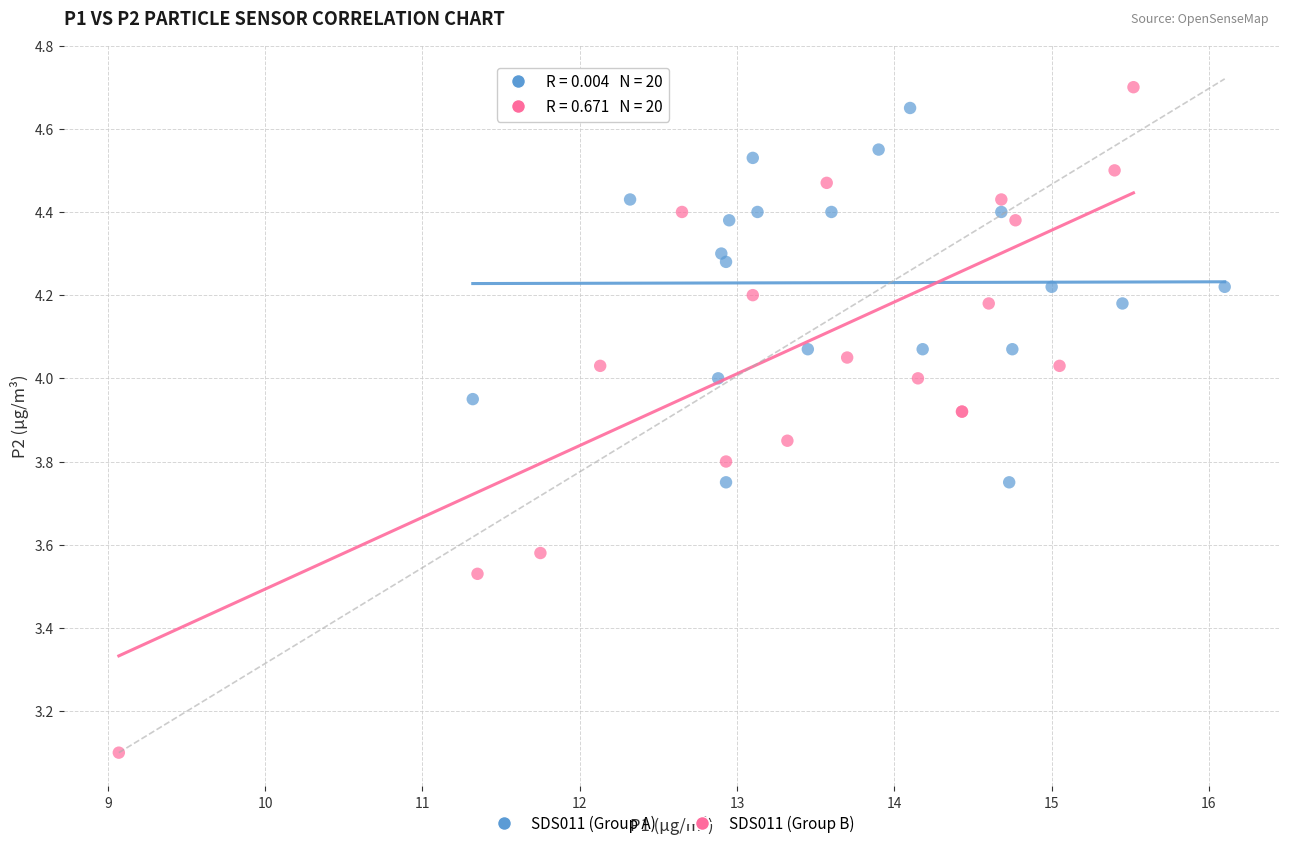

Which series contains the lowest Y value?

SDS011 (Group B)